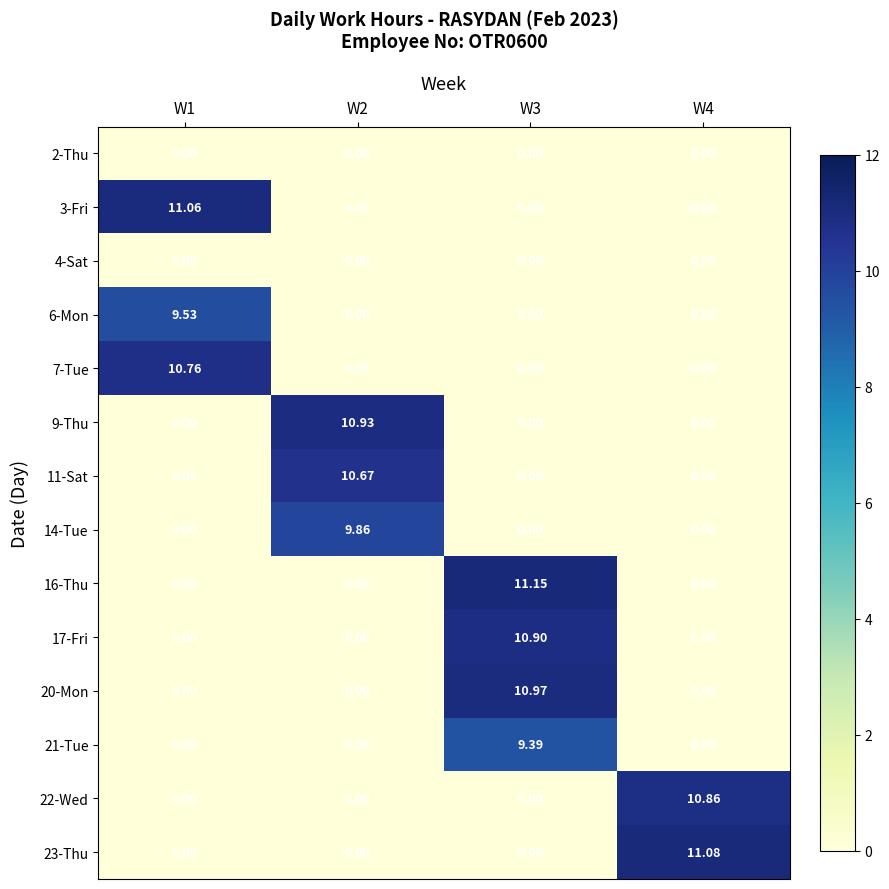

Is the value of 23-Thu at W4 greater than the value of 14-Tue at W3?

Yes